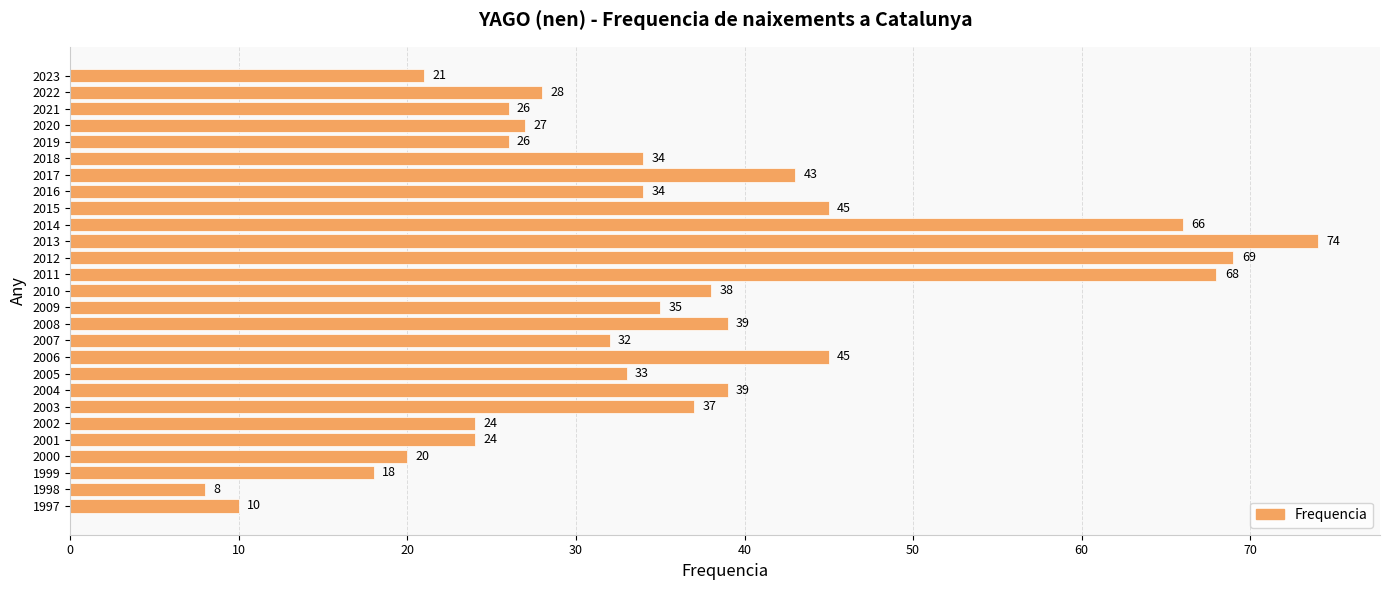

Read the value at 2016, to the nearest 5.

35